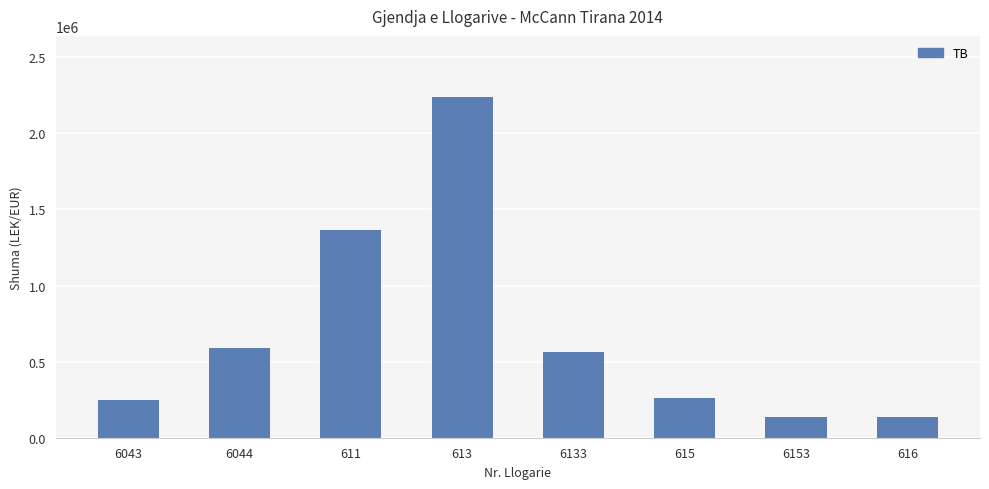

What is the greatest value displayed?

2237506.0